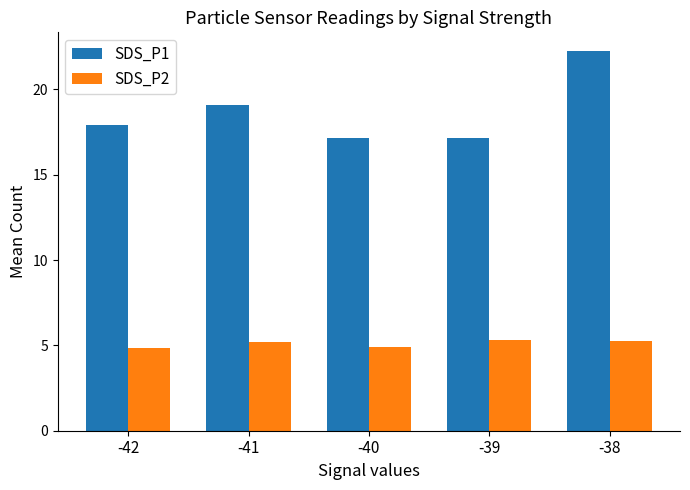

What is the maximum value for SDS_P2?

5.3